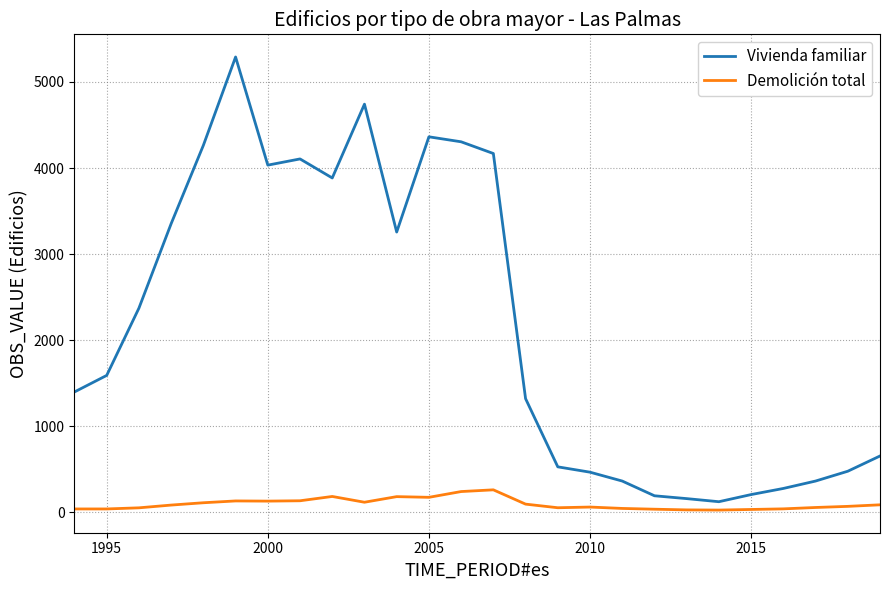

What is the maximum value shown in the chart?

5290